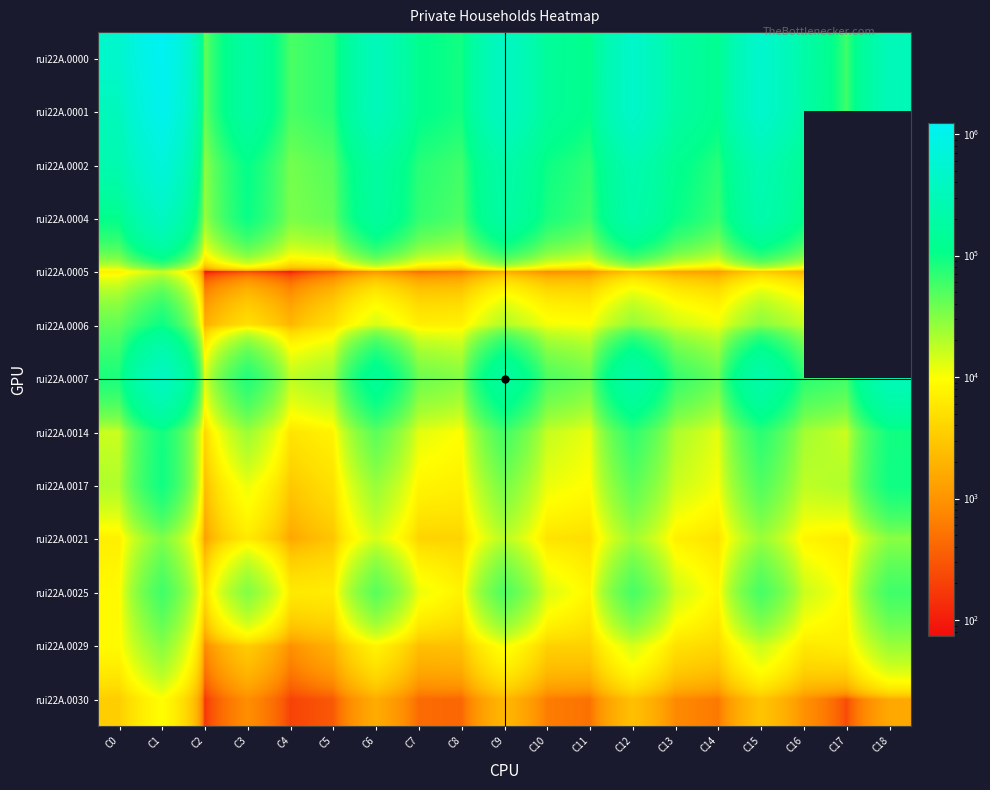

At which category is the sum across all series the highest?

C1